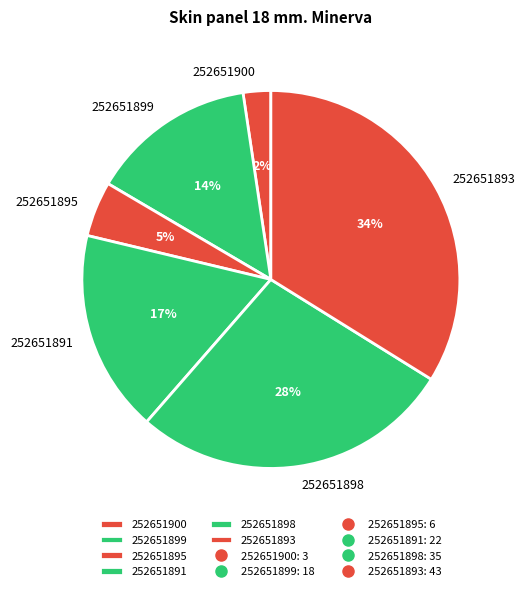

Between 252651891 and 252651900, which is larger?

252651891